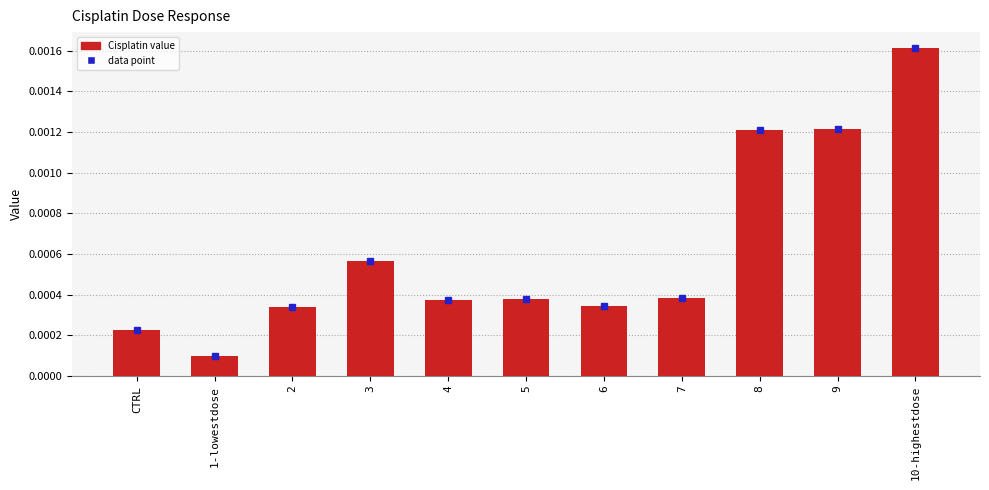

Between 4 and 1-lowestdose, which is larger?

4